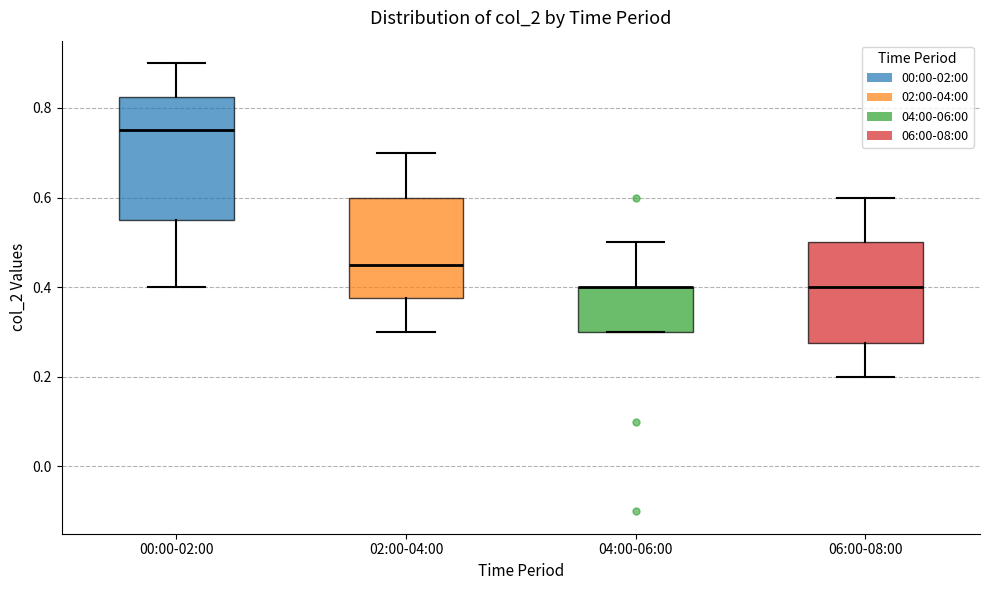

Reading left to right, transcribe this box plot: for each box, give where its median line is, the range the box spans, and where its two whiskers end, as read against the y-axis. The values are not printed on the chart, so give them approximately, as read against the axis.

00:00-02:00: median 0.76, box 0.56 to 0.82, whiskers 0.40 to 0.90
02:00-04:00: median 0.46, box 0.38 to 0.60, whiskers 0.30 to 0.70
04:00-06:00: median 0.40 (drawn on the box's upper edge), box 0.30 to 0.40, whiskers 0.30 to 0.50
06:00-08:00: median 0.40, box 0.28 to 0.50, whiskers 0.20 to 0.60